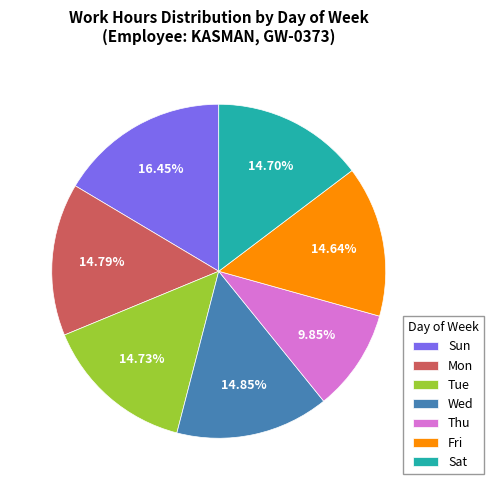

Is there any slice that represents more than half of the pie?

No